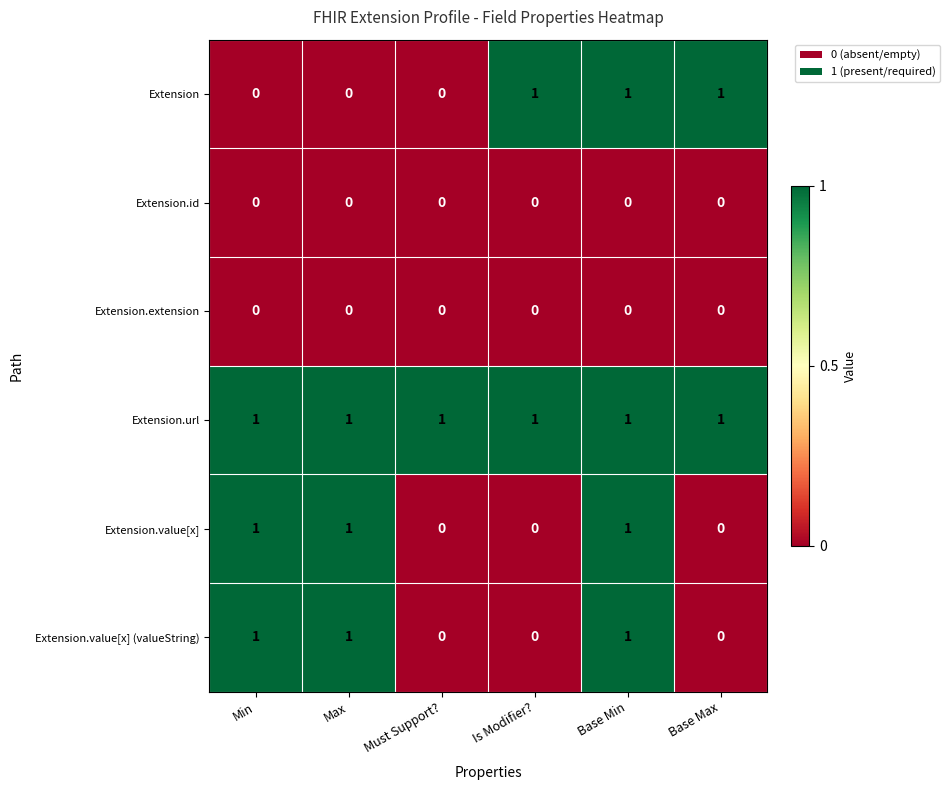

Count the Extension.value[x] values in the range 0 to 1.

6